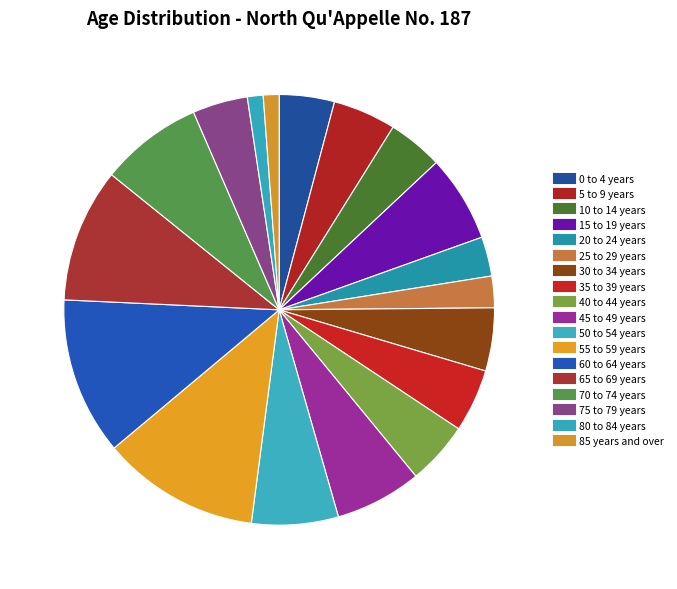

To the nearest percent, what portion does 0 to 4 years represent?

4%